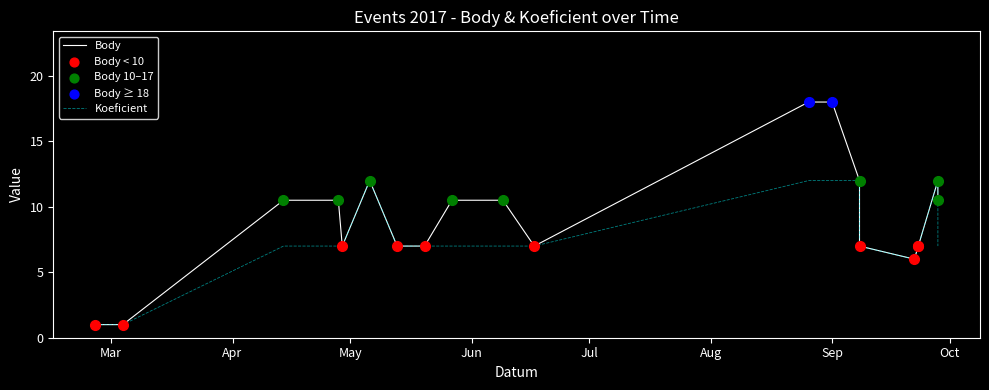

Which series has the largest total across all categories?

Body